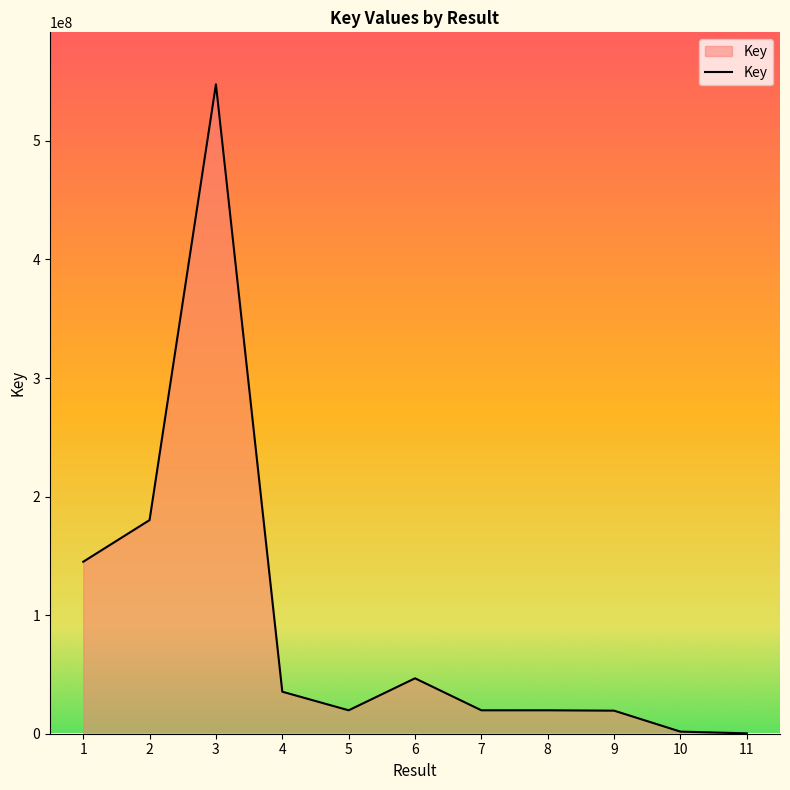

Count the number of data series in this chart.

1